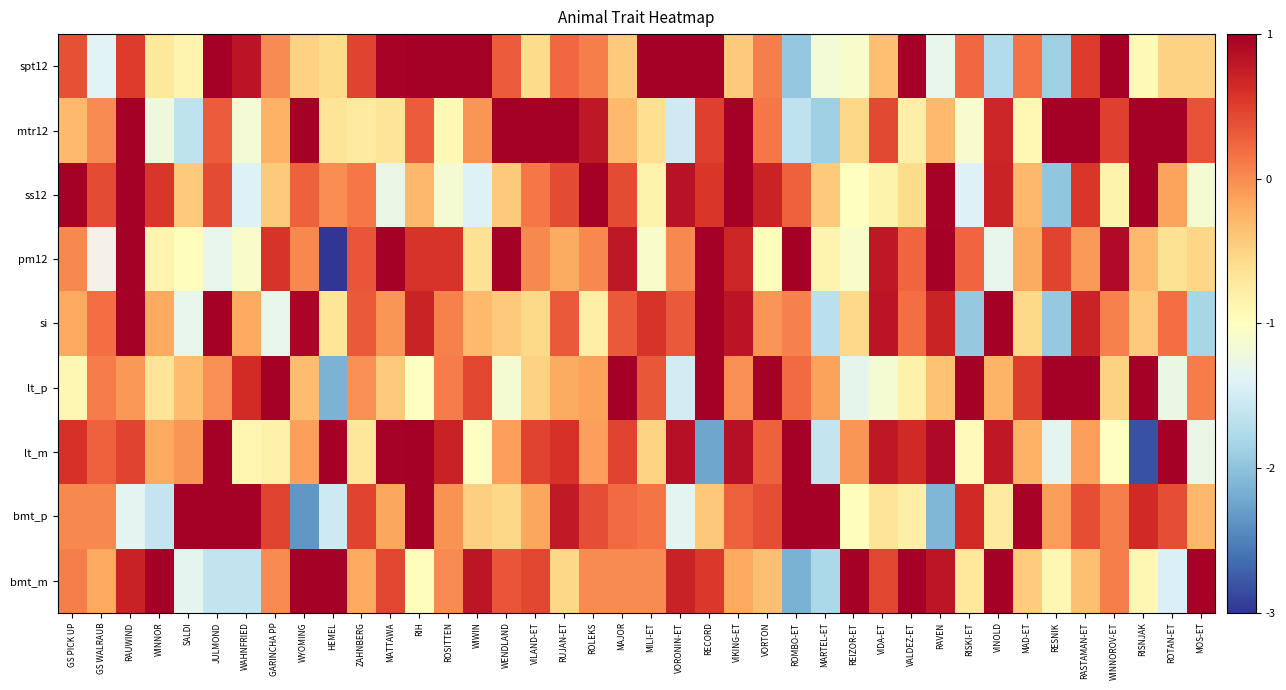

Between ROLEKS and VORTON, which series saw the biggest shift?

lt_p